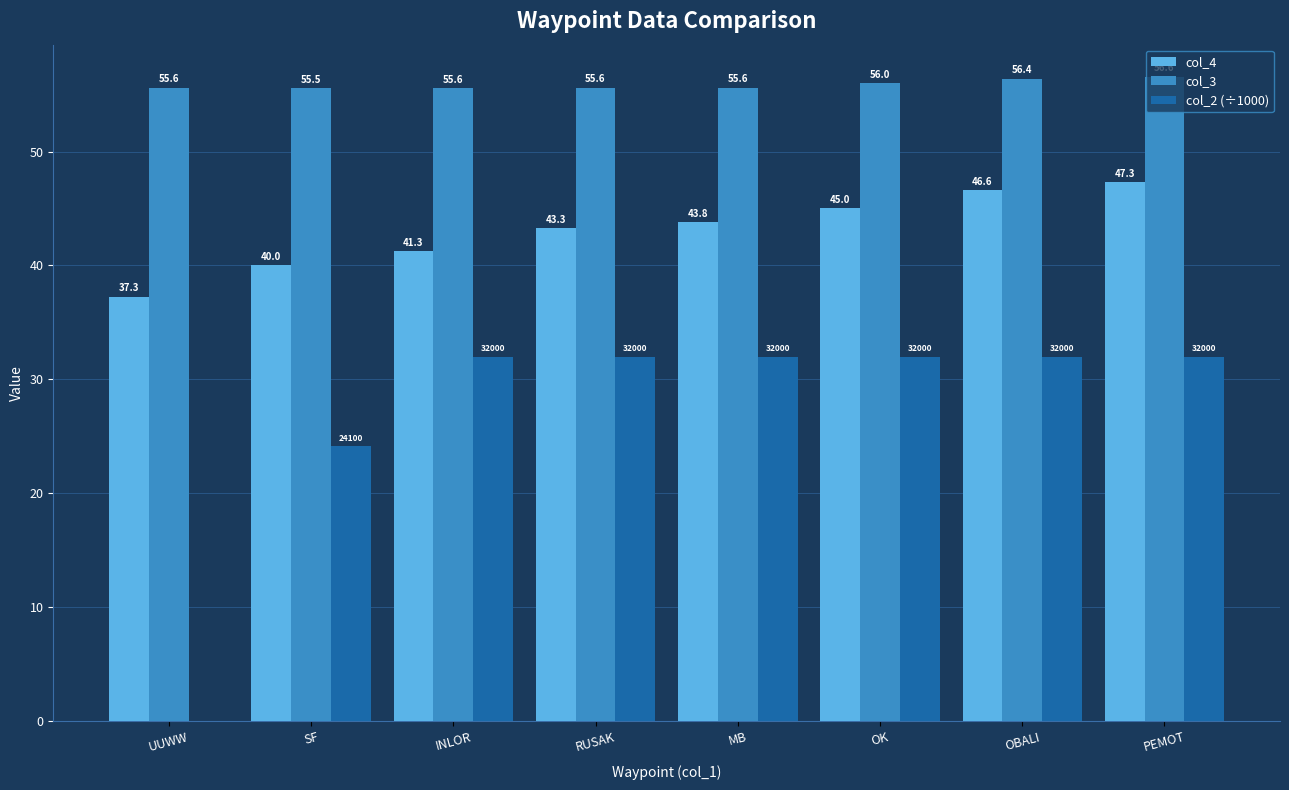

Which category has the highest value in the col_4 series?

PEMOT